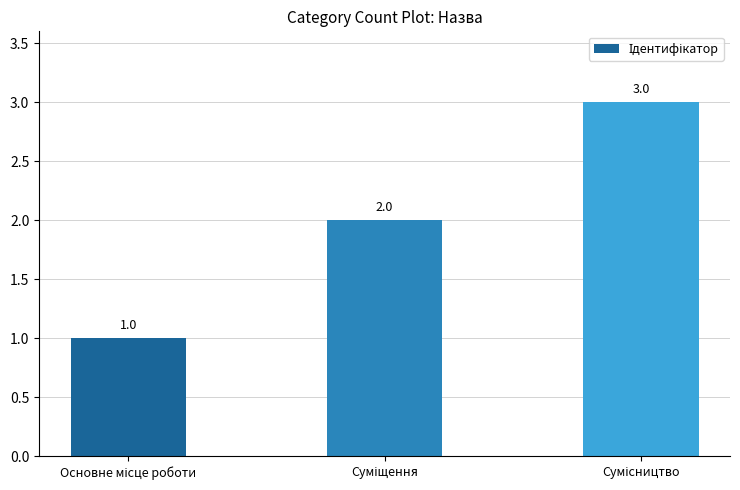

What is the minimum value shown in the chart?

1